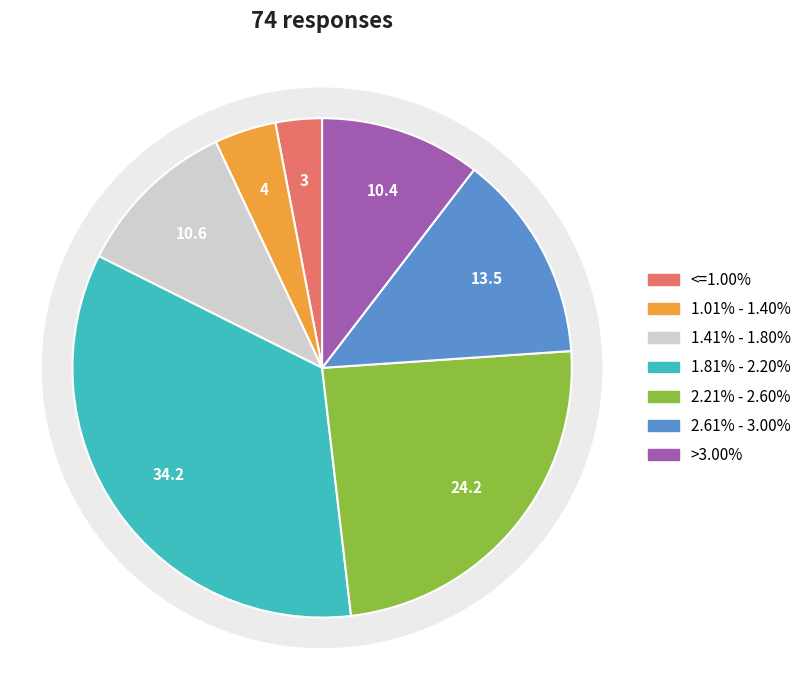

True or false: 2.61% - 3.00% accounts for 14% of the total.

True